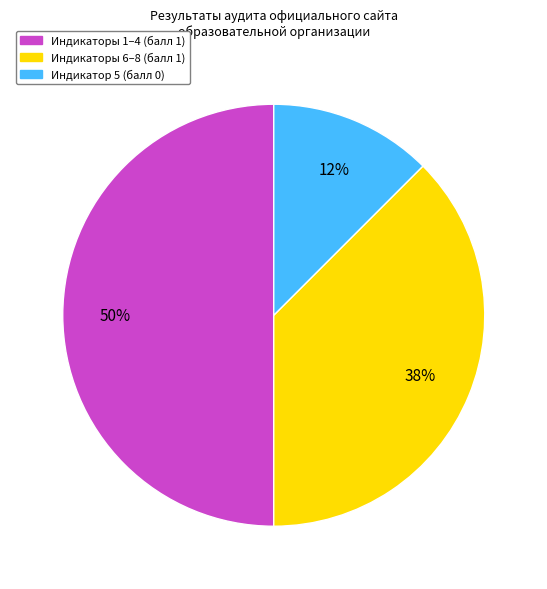

To the nearest percent, what is the average slice percentage?

33%